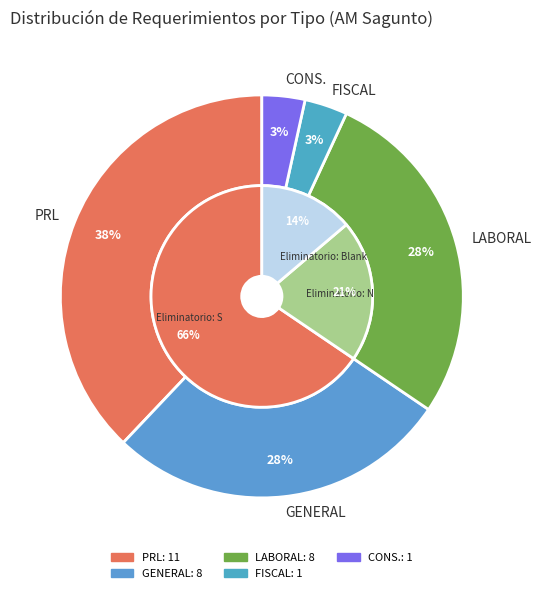

Count the number of slices in the pie.

3